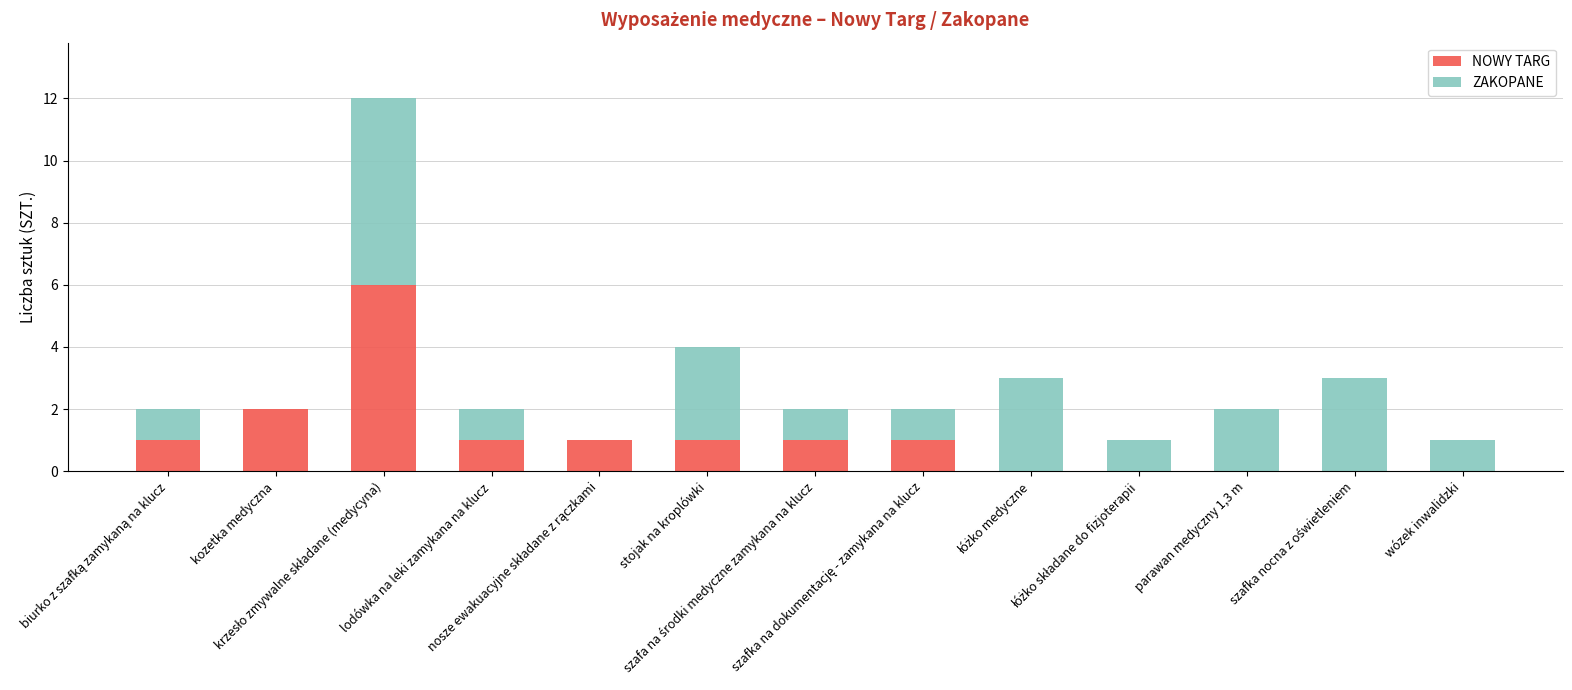

What is the sum of all NOWY TARG values?

14